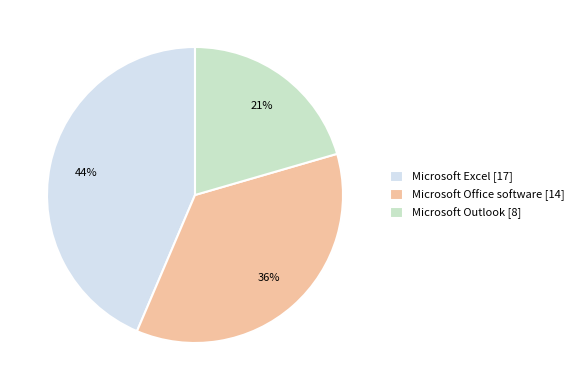

What is the smallest slice in the pie chart?

Microsoft Outlook